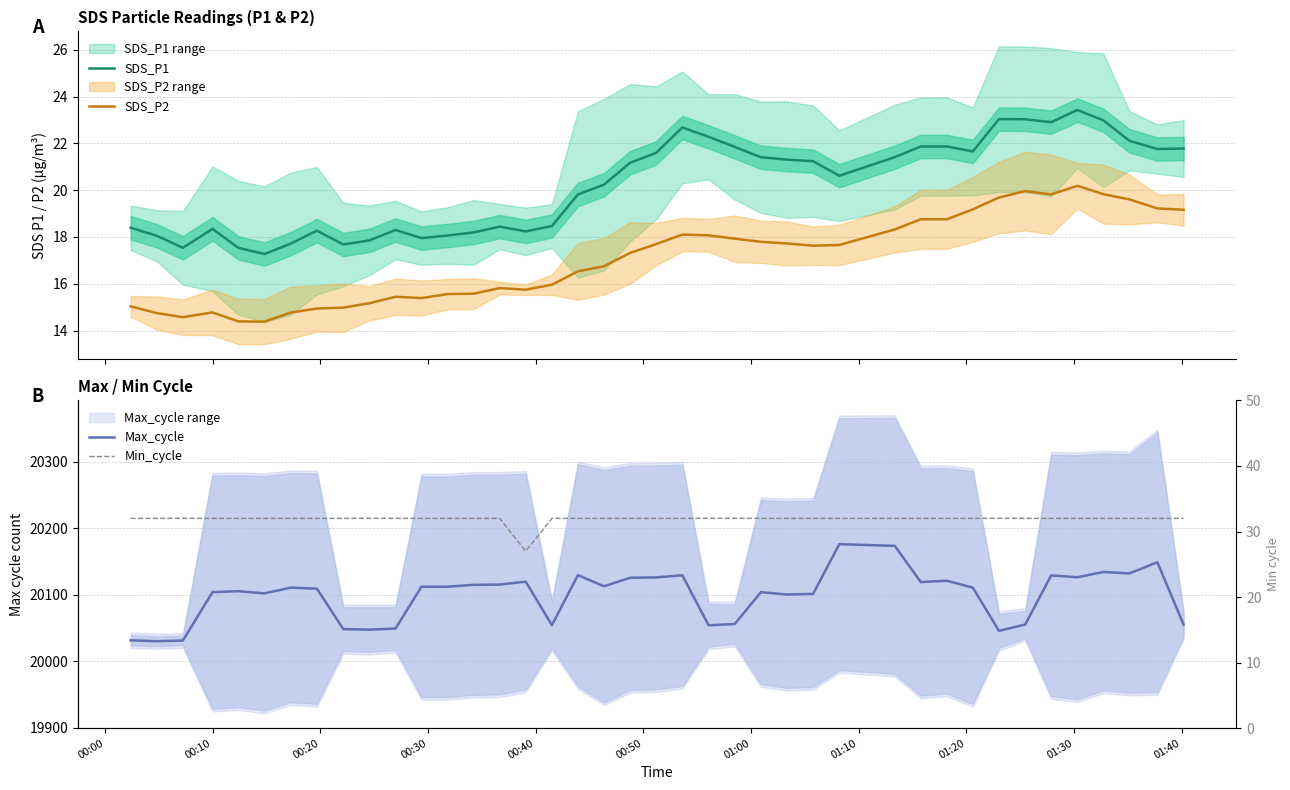

True or false: SDS_P1 and SDS_P2 intersect in this chart.

False